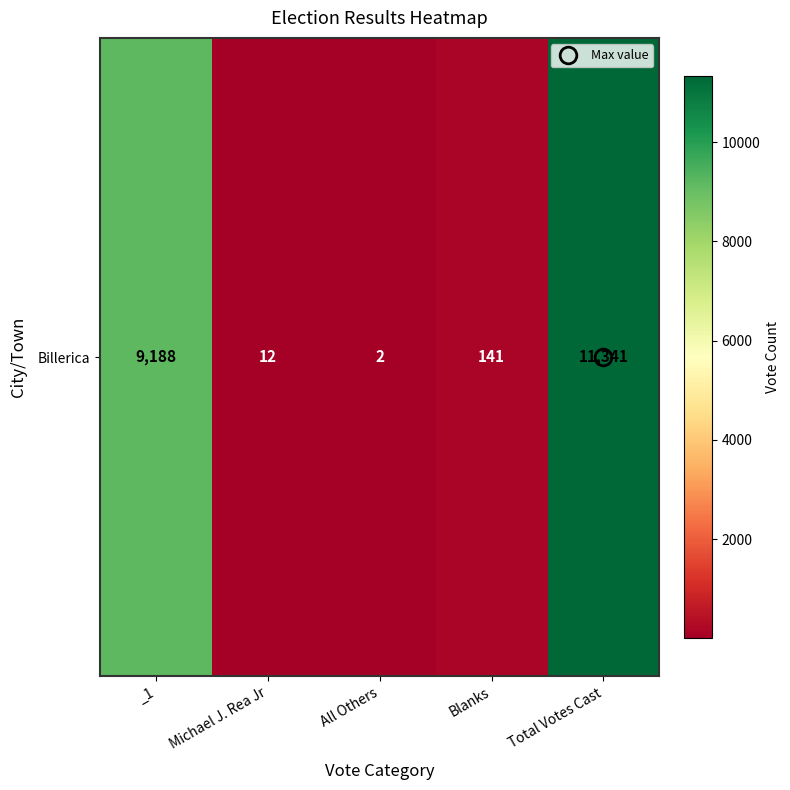

How many values are below 141?

2